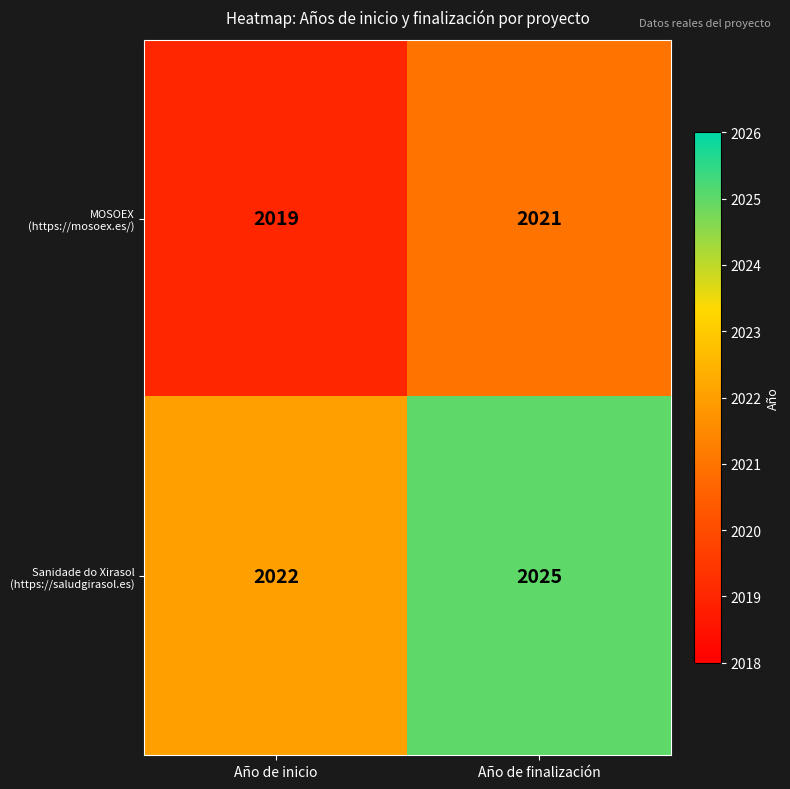

What is the sum of the Sanidade do Xirasol (https://saludgirasol.es) values at Año de inicio and Año de finalización?

4047